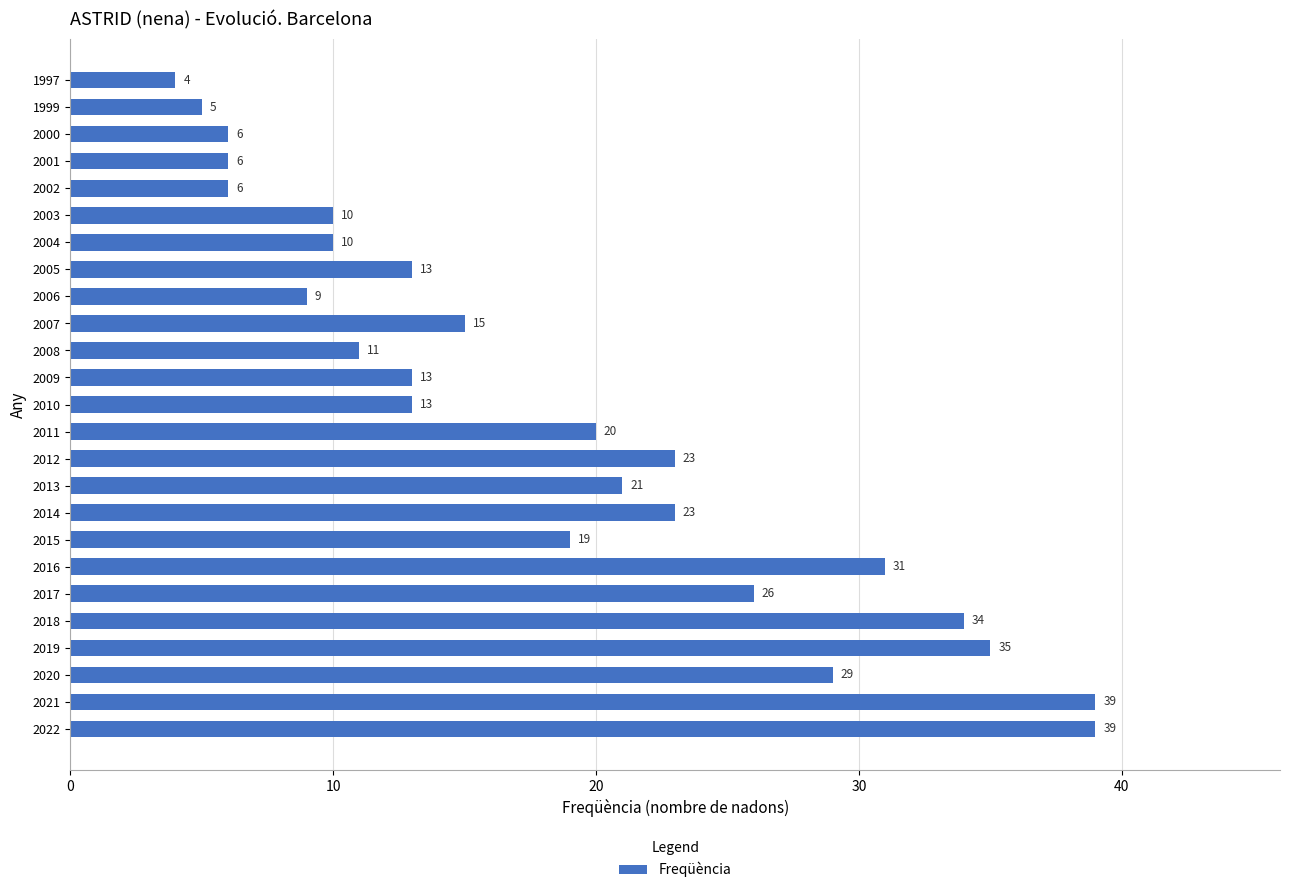

What is the ratio of the value at 2020 to the value at 2015?

1.5